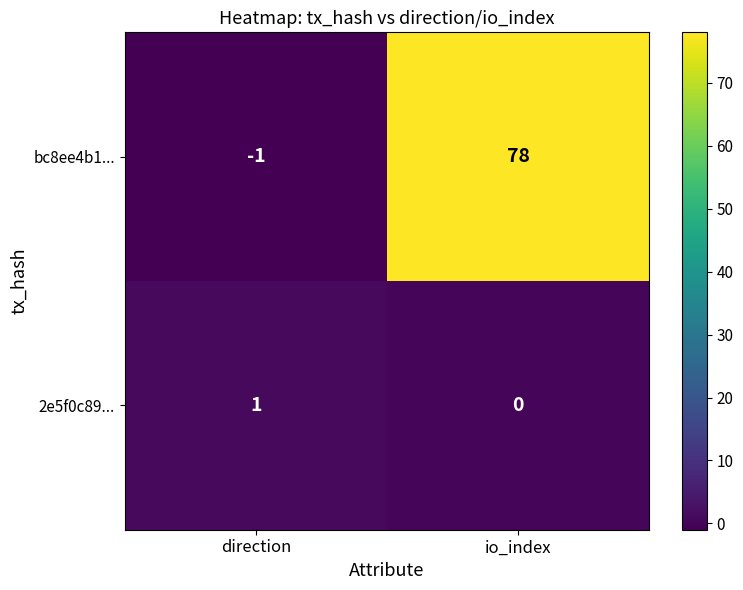

What is the difference between the highest and lowest values at io_index?

78